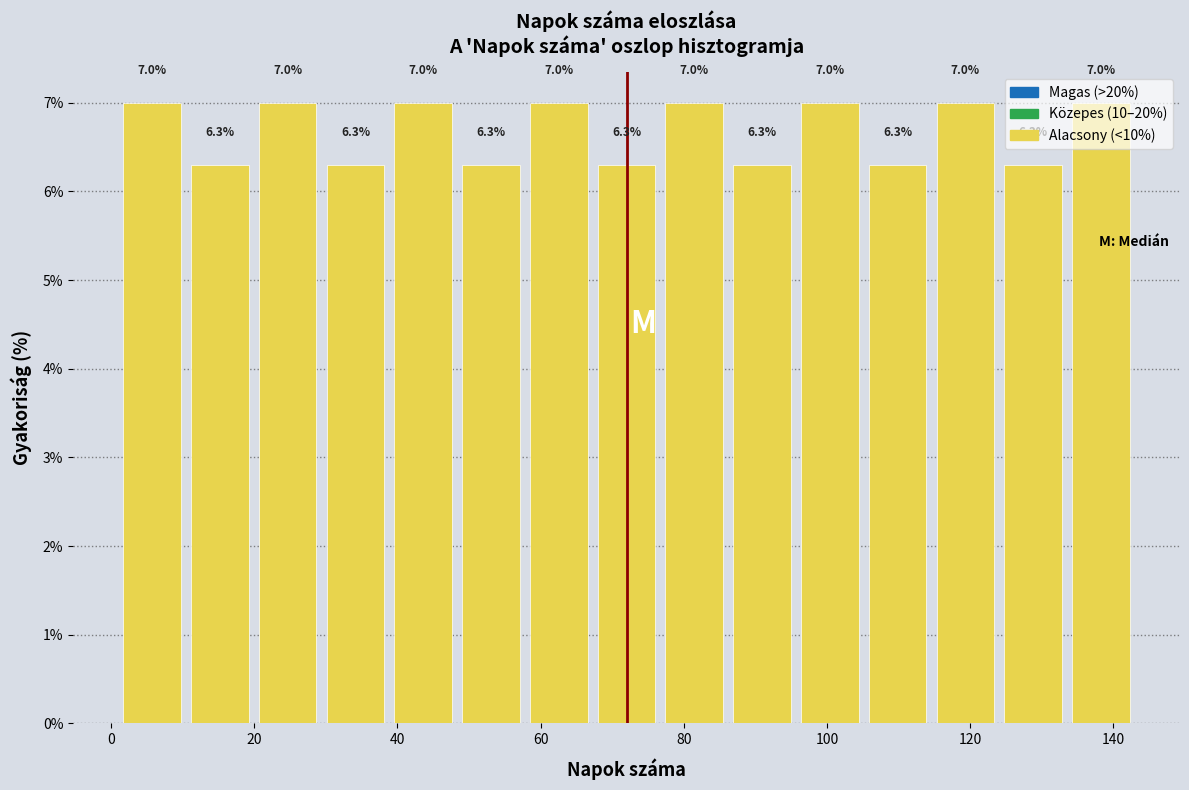

Reading left to right, transcribe this chart: for each bar, give the range it covers on the x-axis and its height. The bar edges are not printed on the chart, so give them approximately, as read against the axis.

2 to 10: 7.0
10 to 20: 6.3
20 to 30: 7.0
30 to 38: 6.3
38 to 48: 7.0
48 to 58: 6.3
58 to 68: 7.0
68 to 76: 6.3
76 to 86: 7.0
86 to 96: 6.3
96 to 106: 7.0
106 to 114: 6.3
114 to 124: 7.0
124 to 134: 6.3
134 to 144: 7.0